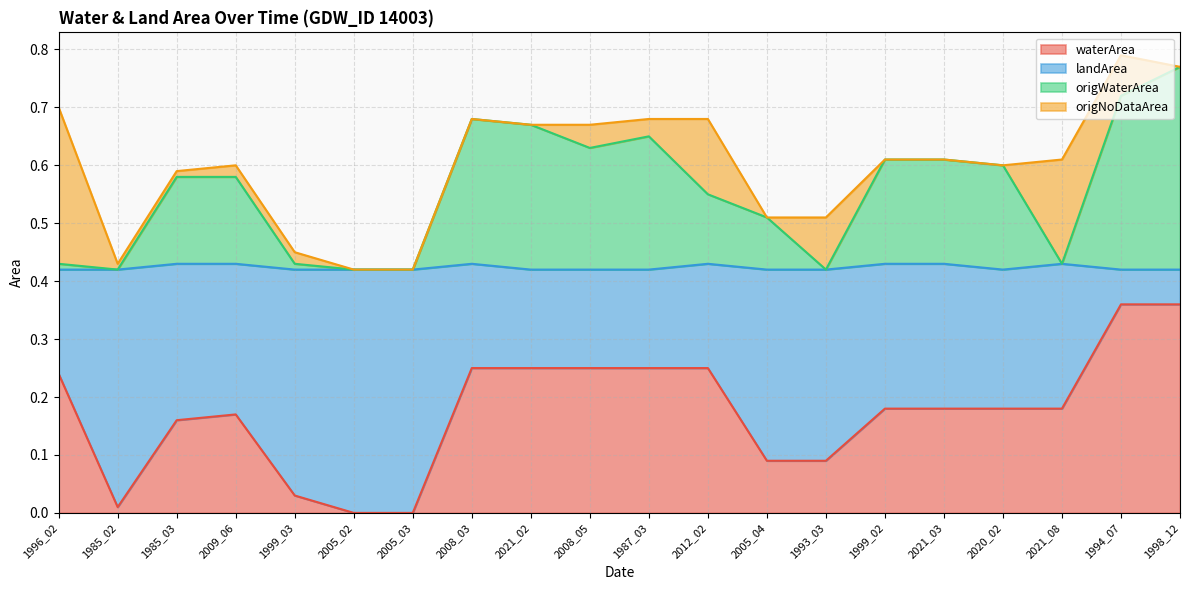

What is the label of the 15th point from the left?

1999_02